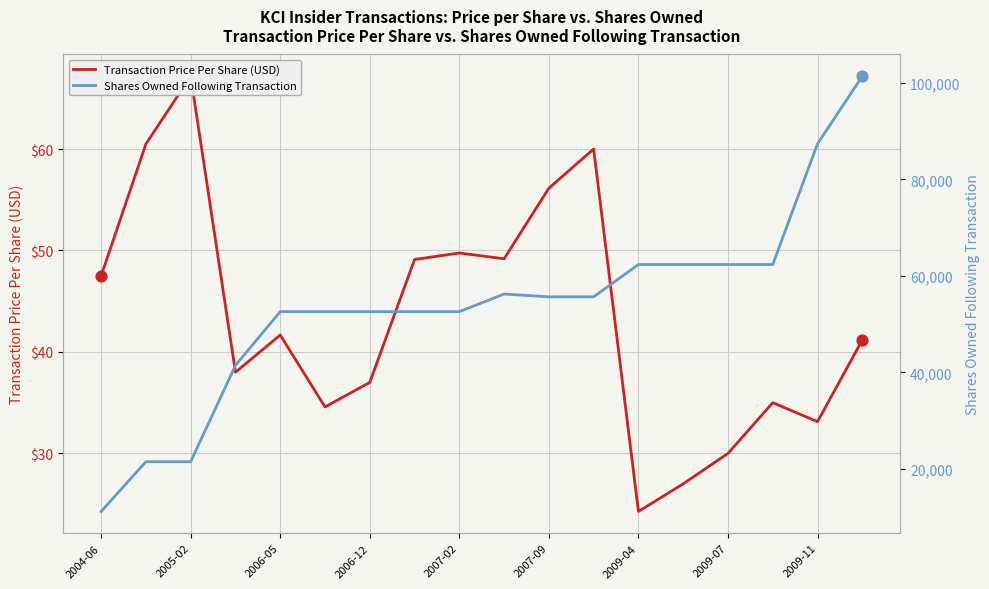

Which series reaches the maximum Y coordinate?

Shares Owned Following Transaction